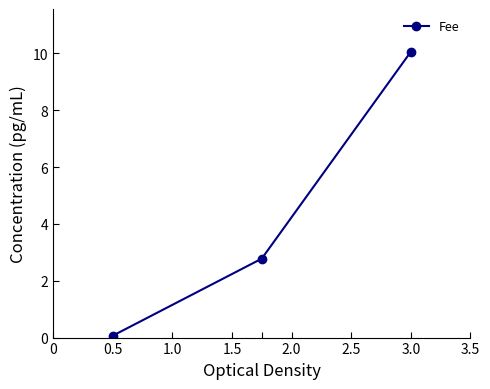

Count the number of data series in this chart.

1